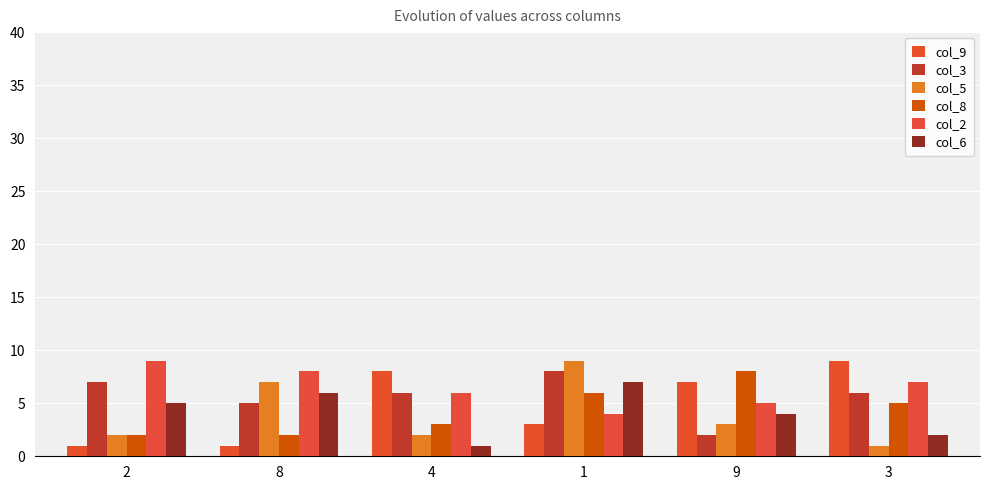

What is the total value across all series at 8?

29